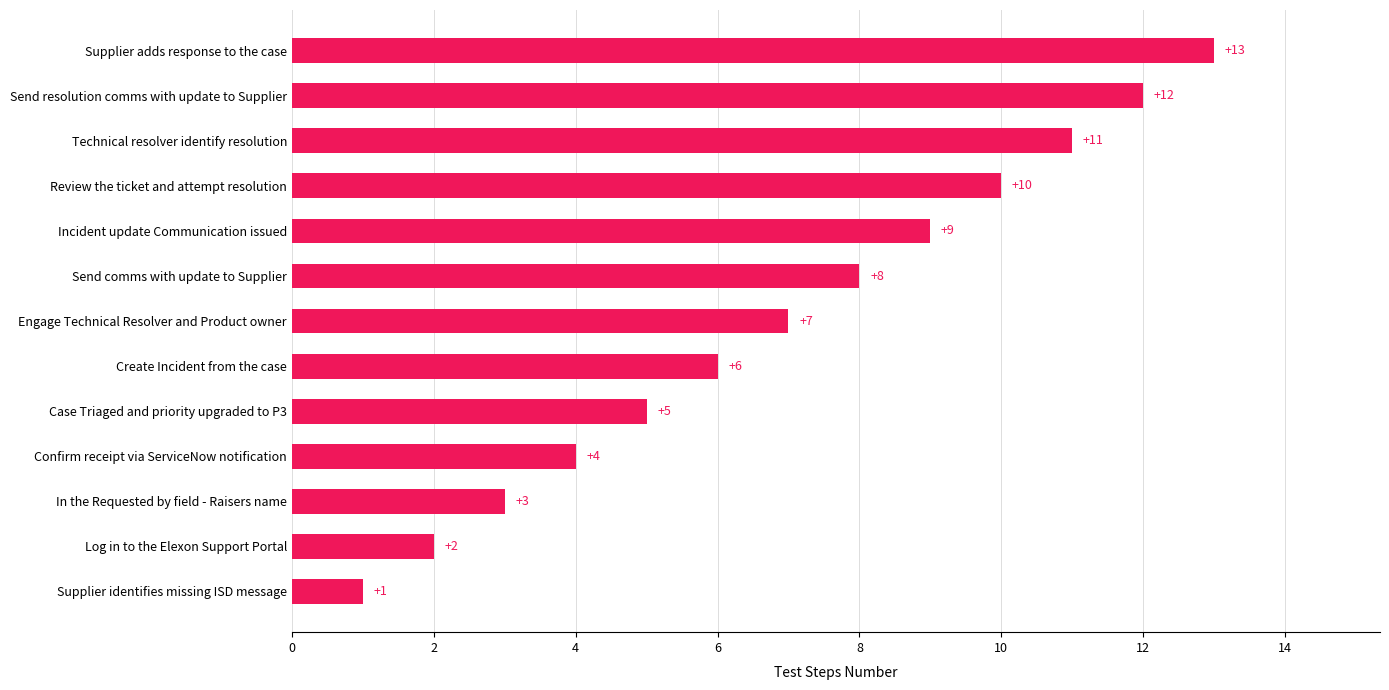

List the labels in order of value, largest first.

Supplier adds response to the case, Send resolution comms with update to Supplier, Technical resolver identify resolution, Review the ticket and attempt resolution, Incident update Communication issued, Send comms with update to Supplier, Engage Technical Resolver and Product owner, Create Incident from the case, Case Triaged and priority upgraded to P3, Confirm receipt via ServiceNow notification, In the Requested by field - Raisers name, Log in to the Elexon Support Portal, Supplier identifies missing ISD message